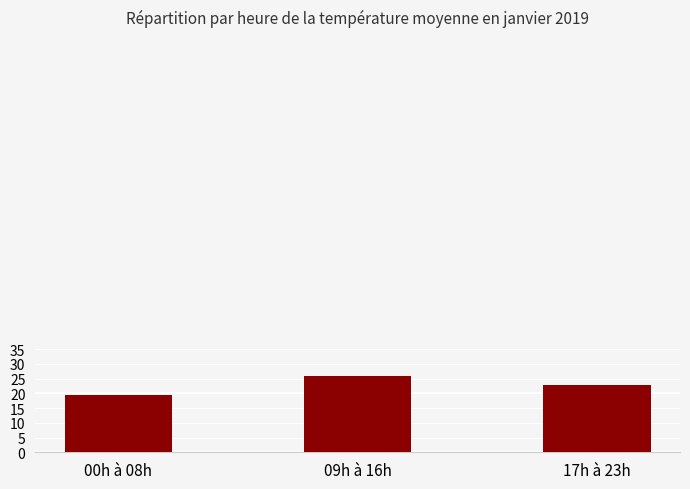

What is the value of the 1st bar from the left?

19.5